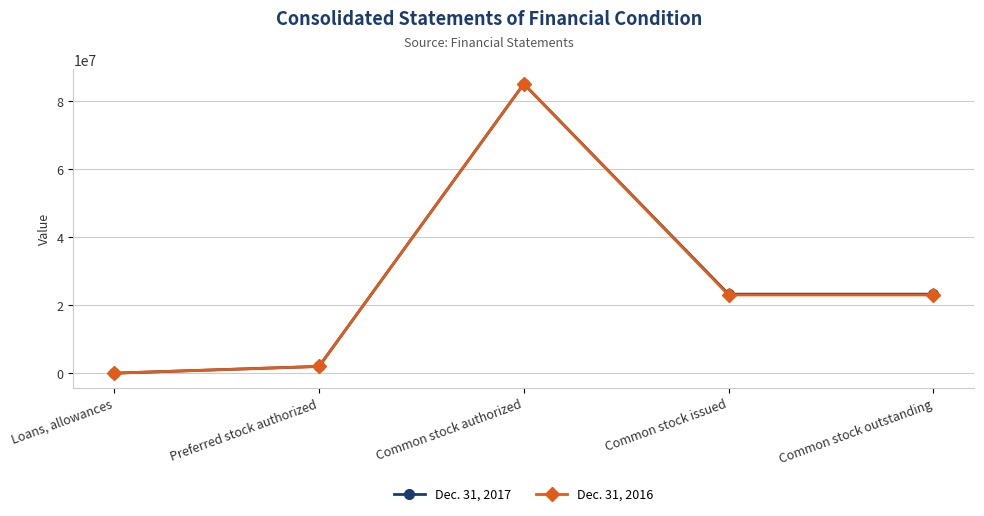

What is the value of the Dec. 31, 2017 point at the 4th from the left?

23232515